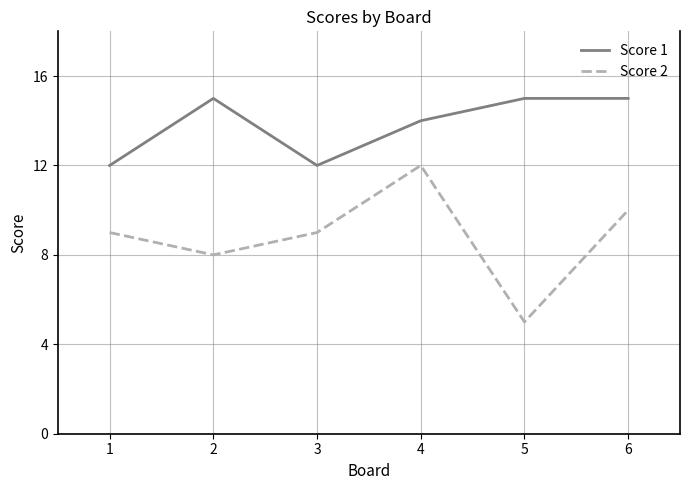

Reading left to right, transcribe all the data shown in this chart.

Score 1: 1=12	2=15	3=12	4=14	5=15	6=15
Score 2: 1=9	2=8	3=9	4=12	5=5	6=10